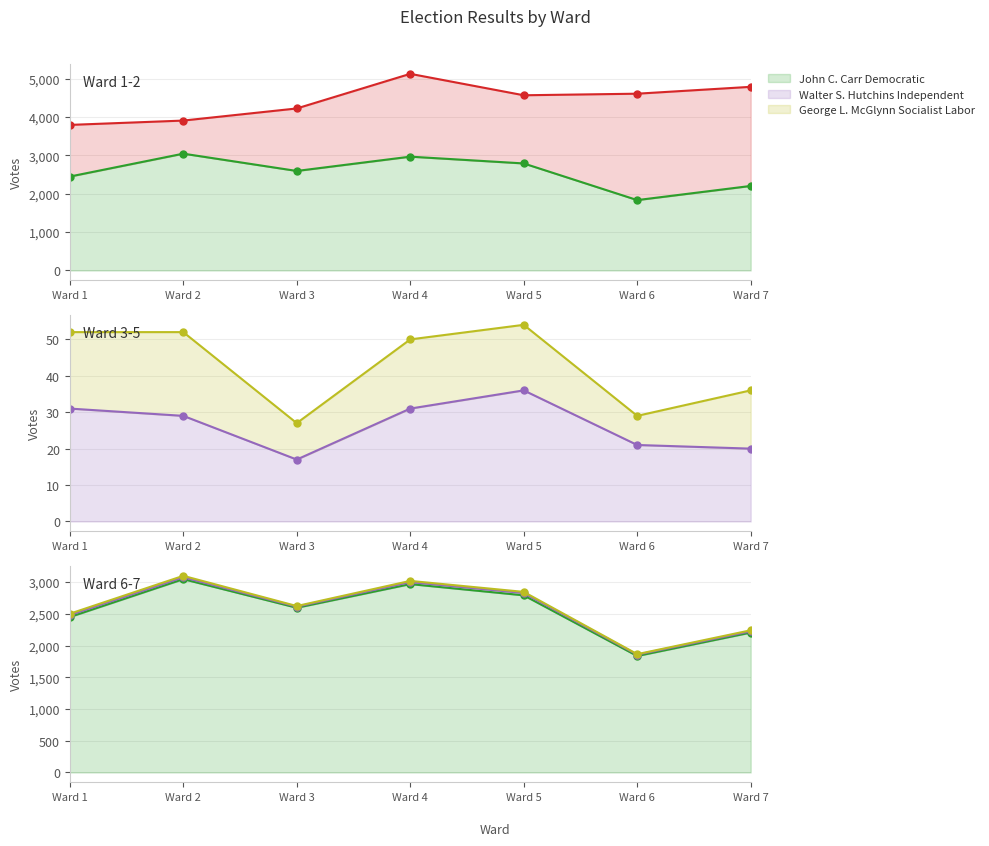

What is the minimum value for Walter S. Hutchins Independent?

17